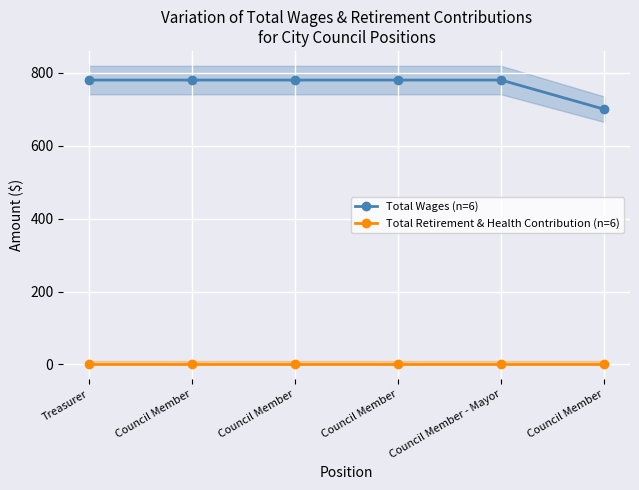

At Council Member - Mayor, list the series in order from smallest to largest.

Total Retirement & Health Contribution (n=6), Total Wages (n=6)